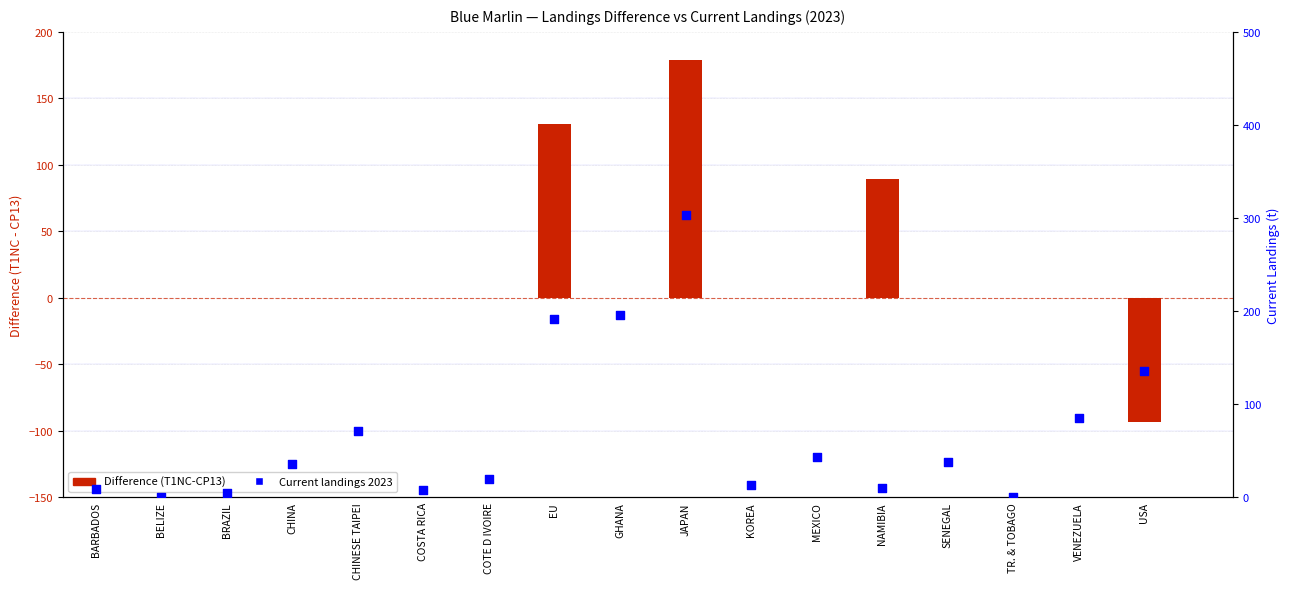

At which category is the sum across all series the highest?

JAPAN